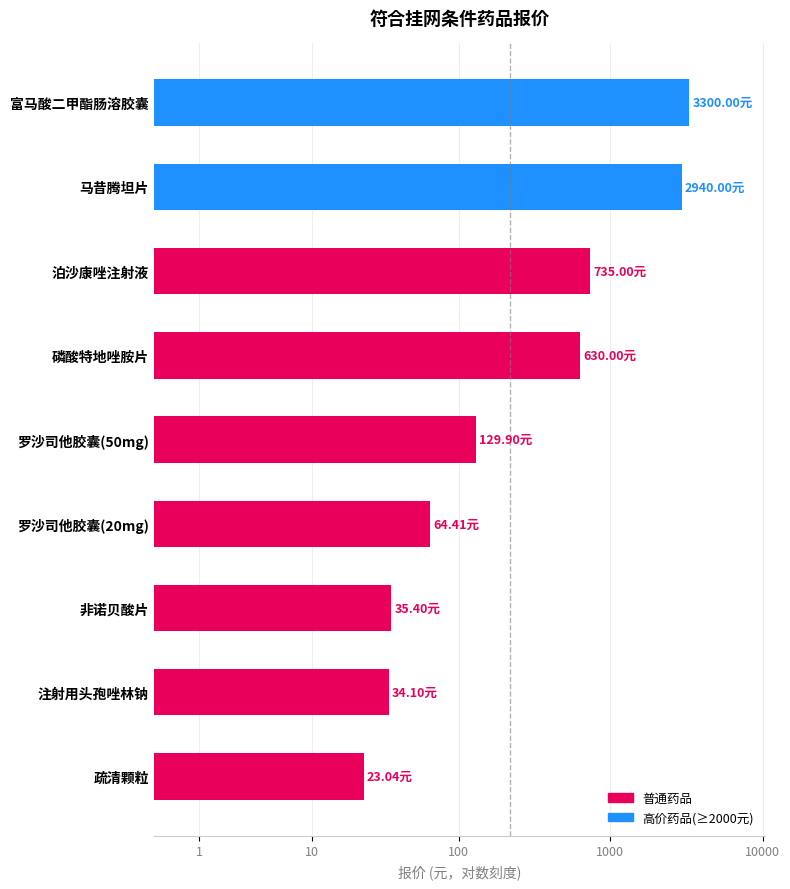

Does the chart contain stacked bars?

No